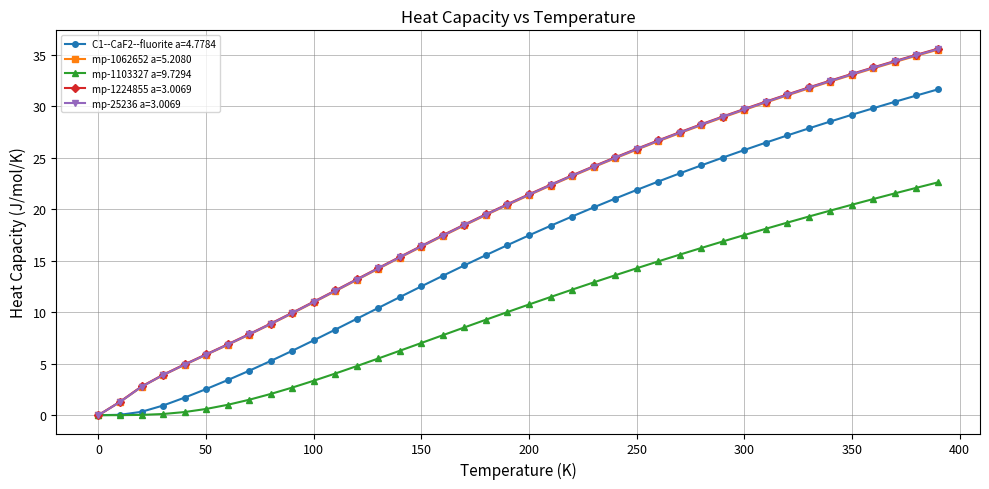

What is the greatest value displayed?

35.6